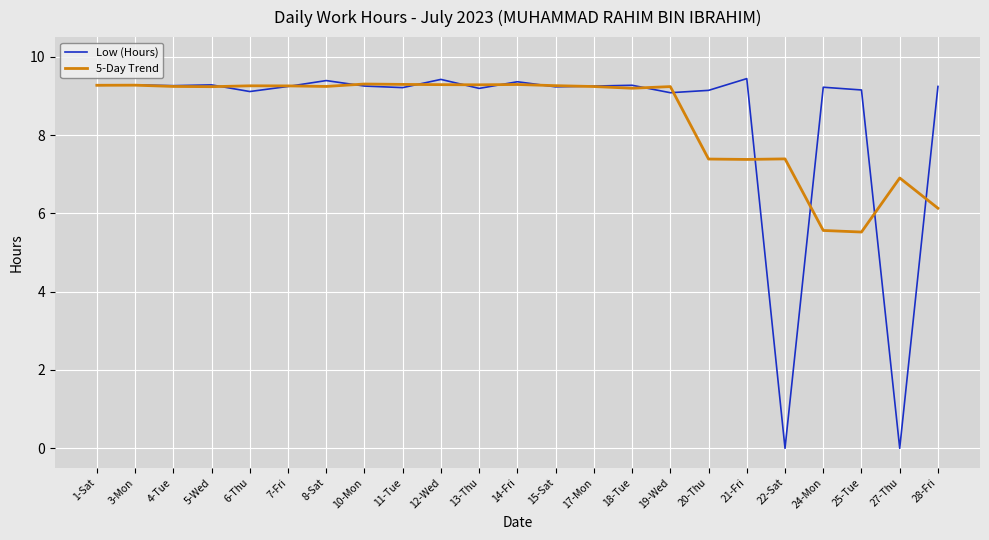

At 21-Fri, list the series in order from largest to smallest.

Low (Hours), 5-Day Trend